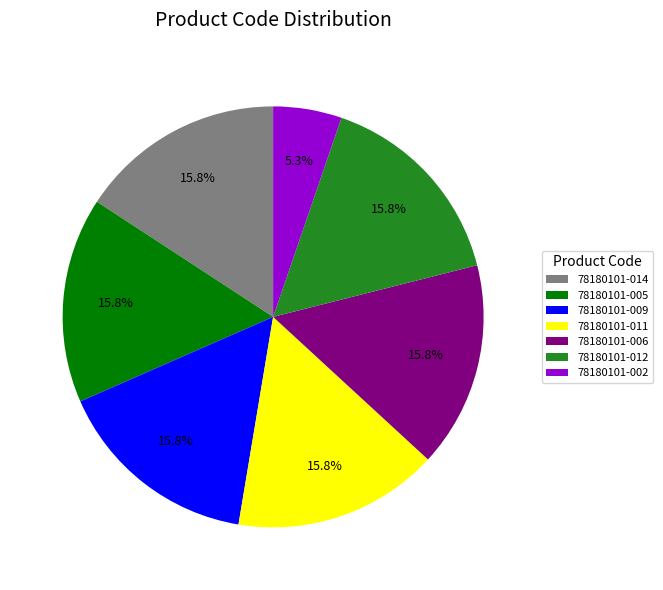

To the nearest percent, what percentage of the pie is 78180101-011?

16%